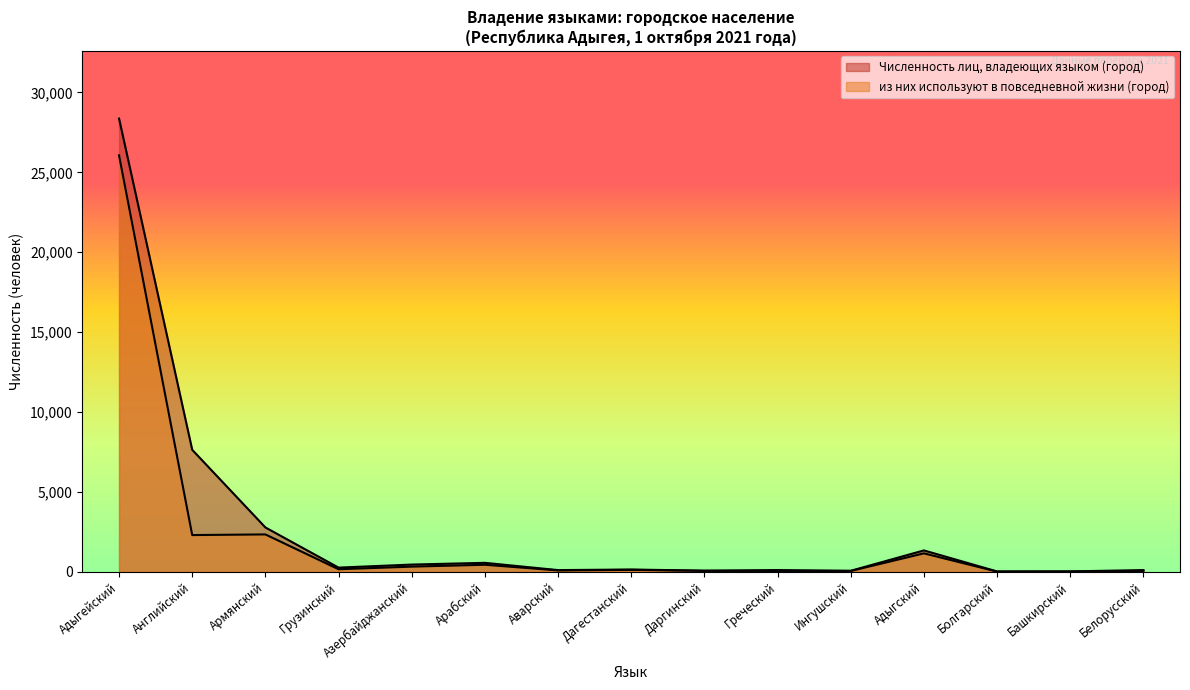

What is the difference between the second highest and minimum values in the Численность лиц, владеющих языком (город) series?

7633